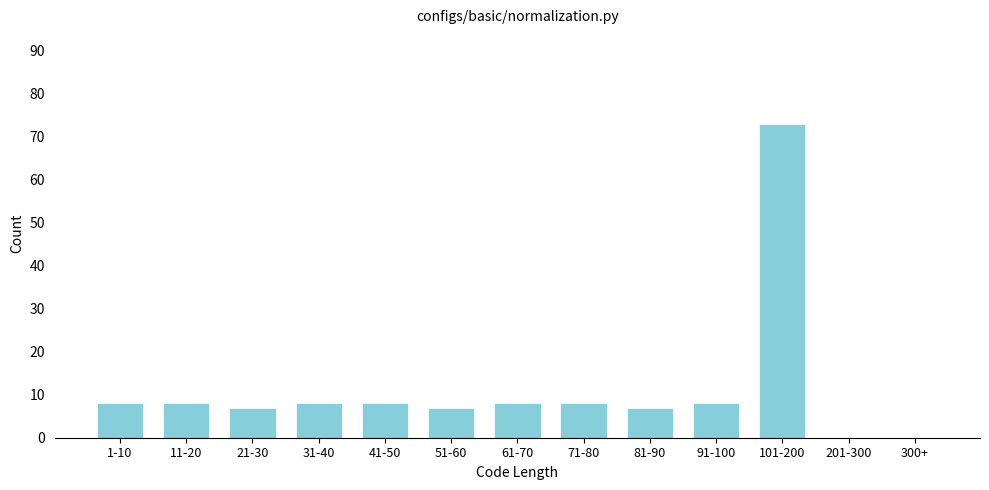

Reading left to right, list all the values displayed in this chart.

1-10=8	11-20=8	21-30=7	31-40=8	41-50=8	51-60=7	61-70=8	71-80=8	81-90=7	91-100=8	101-200=73	201-300=0	300+=0